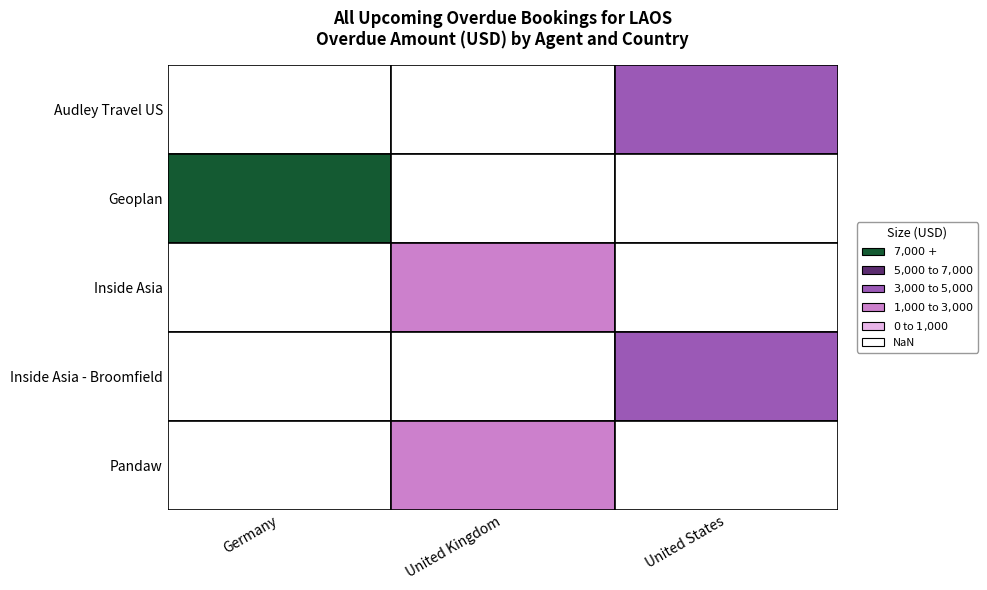

What is the maximum value shown in the chart?

5070